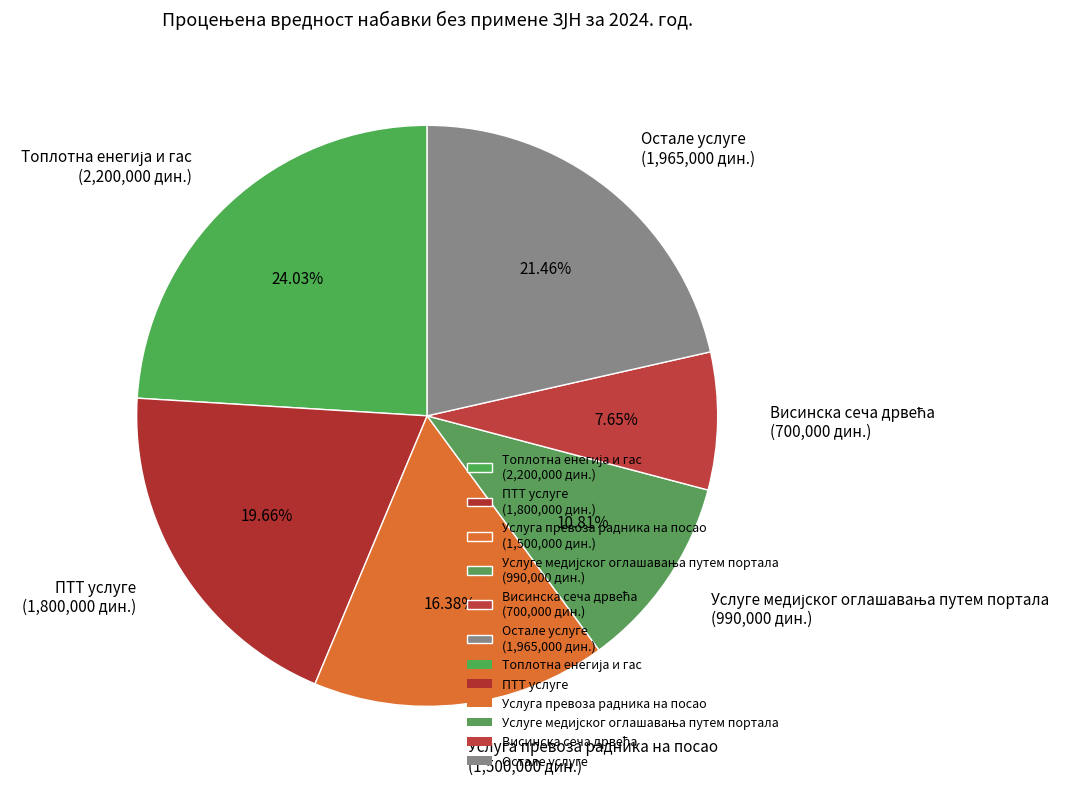

Is there any slice that represents more than half of the pie?

No